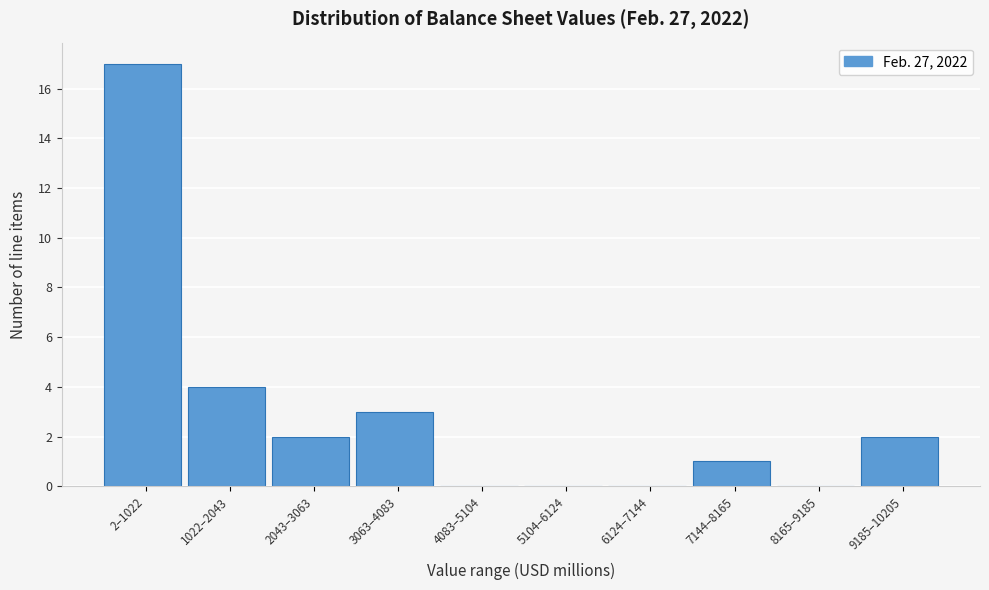

Reading right to left, transcribe all the data shown in this chart.

9185–10205=2	8165–9185=0	7144–8165=1	6124–7144=0	5104–6124=0	4083–5104=0	3063–4083=3	2043–3063=2	1022–2043=4	2–1022=17